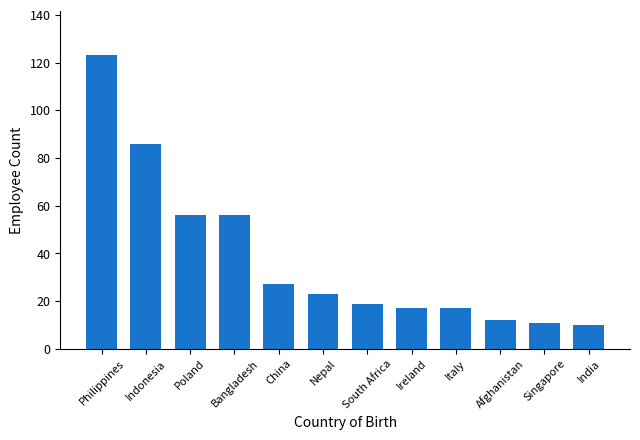

What is the label of the 2nd bar from the right?

Singapore